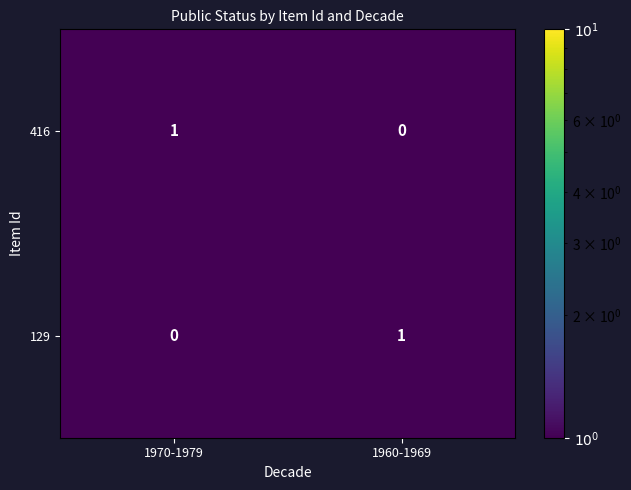

Is the value of 416 at 1960-1969 greater than the value of 129 at 1960-1969?

No